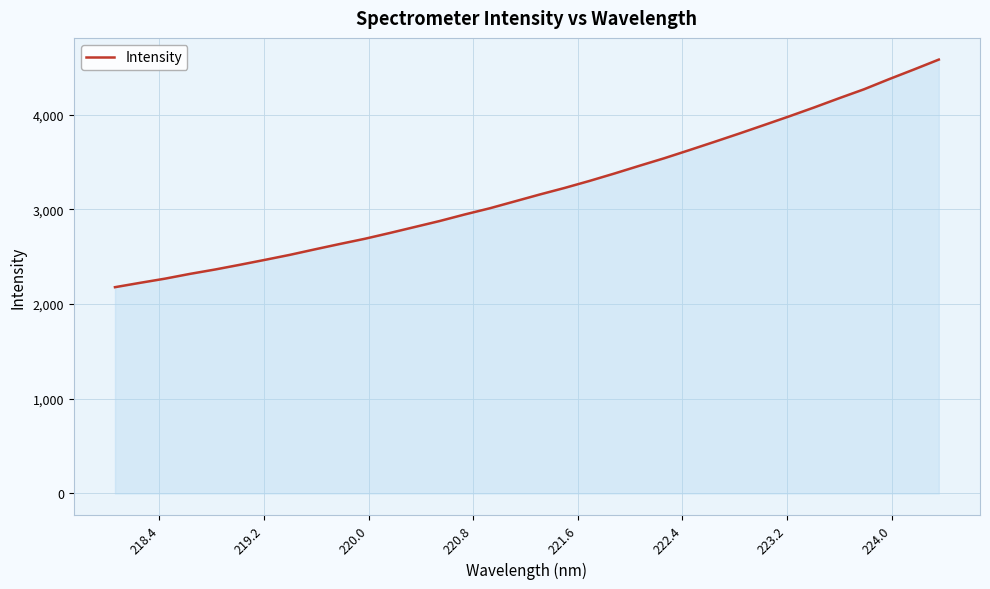

What is the difference between the maximum and minimum values?

2403.6